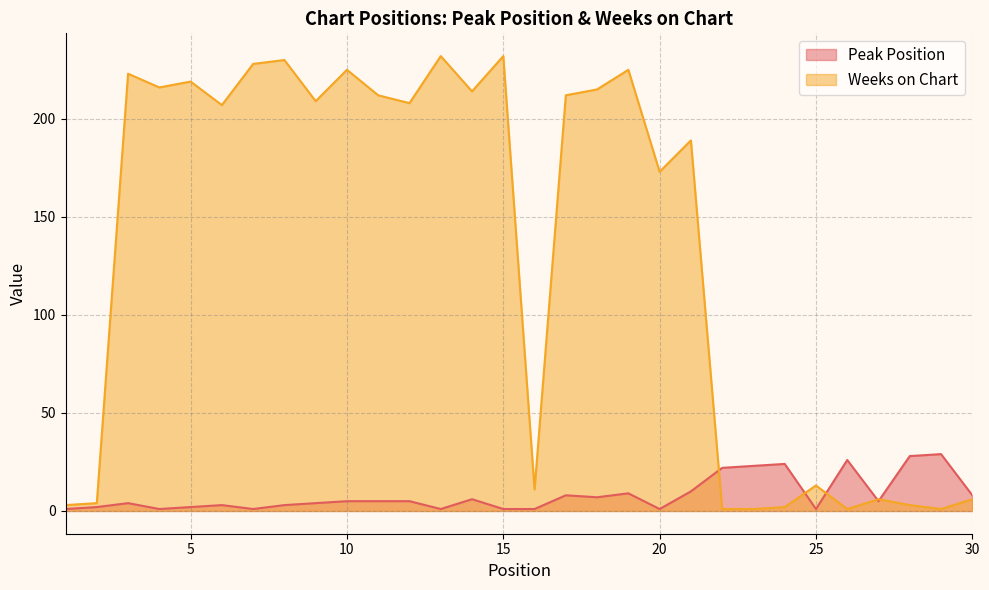

How many categories are shown in the chart?

30